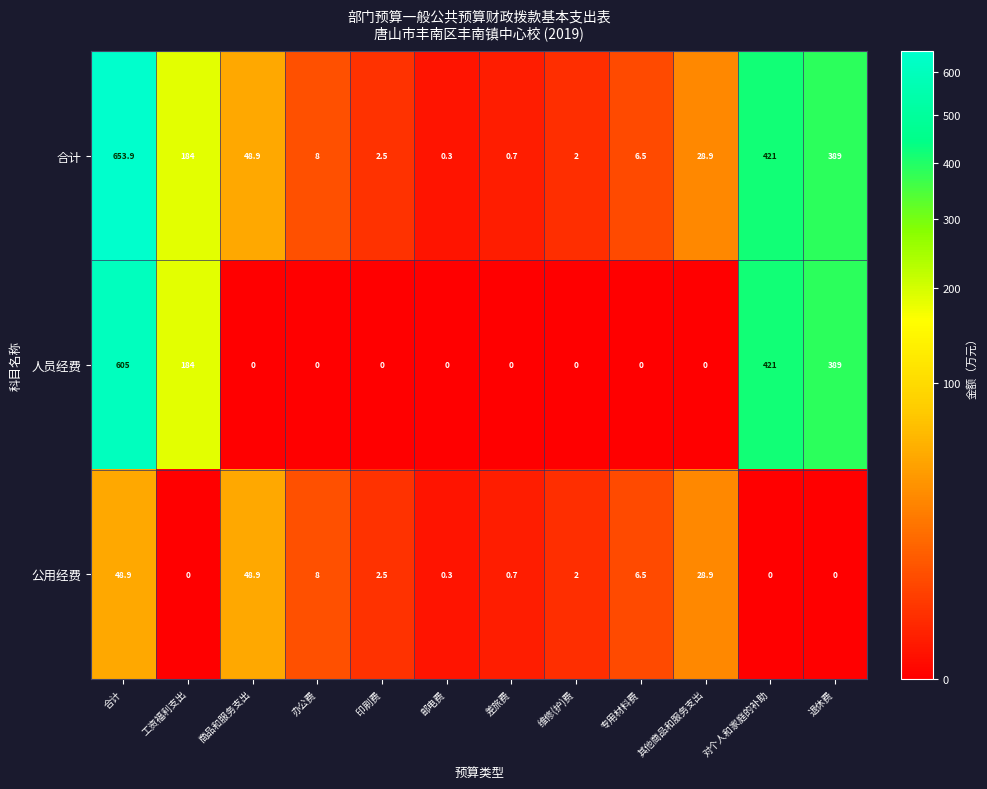

At how many categories does at least one series exceed 414?

2